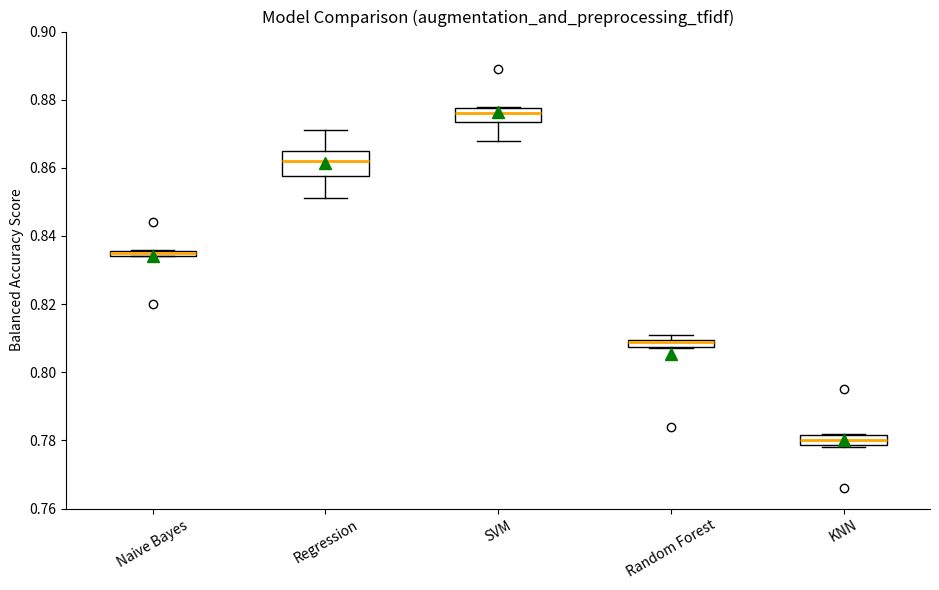

Where is the lower edge of the box for KNN on the y-axis? The values are not printed on the chart, so give them approximately, as read against the axis.

0.778